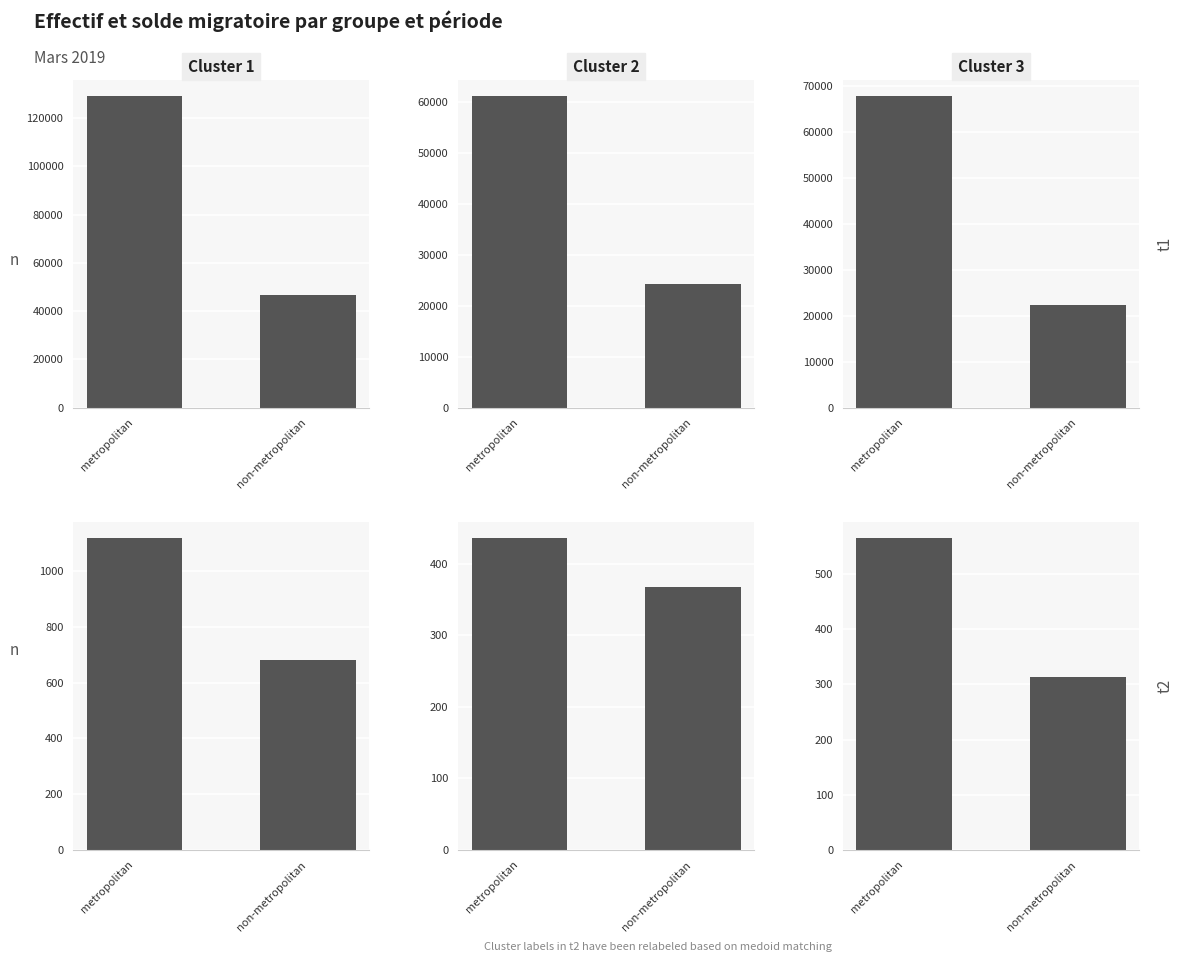

What is the minimum value for Cluster 3 (Hommes)?

314